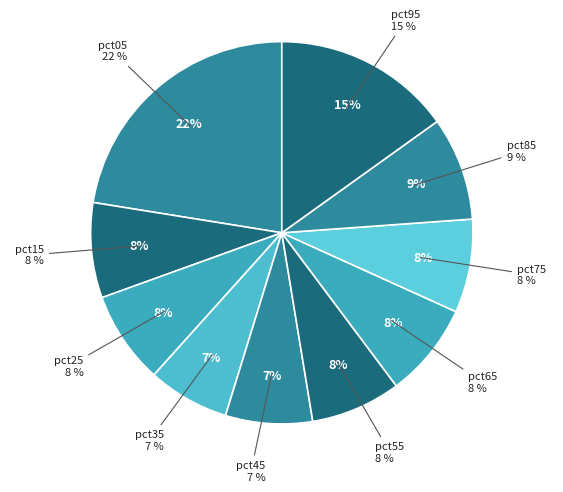

What portion of the pie excludes pct45?

92.6%